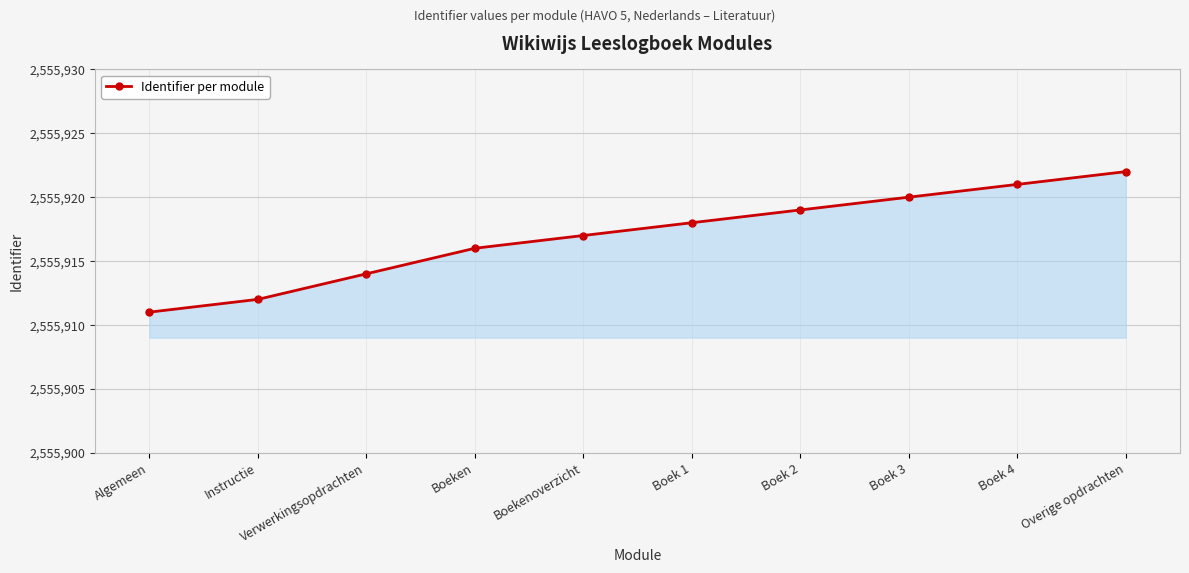

What is the sum of the values at Boeken and Boekenoverzicht?

5111833